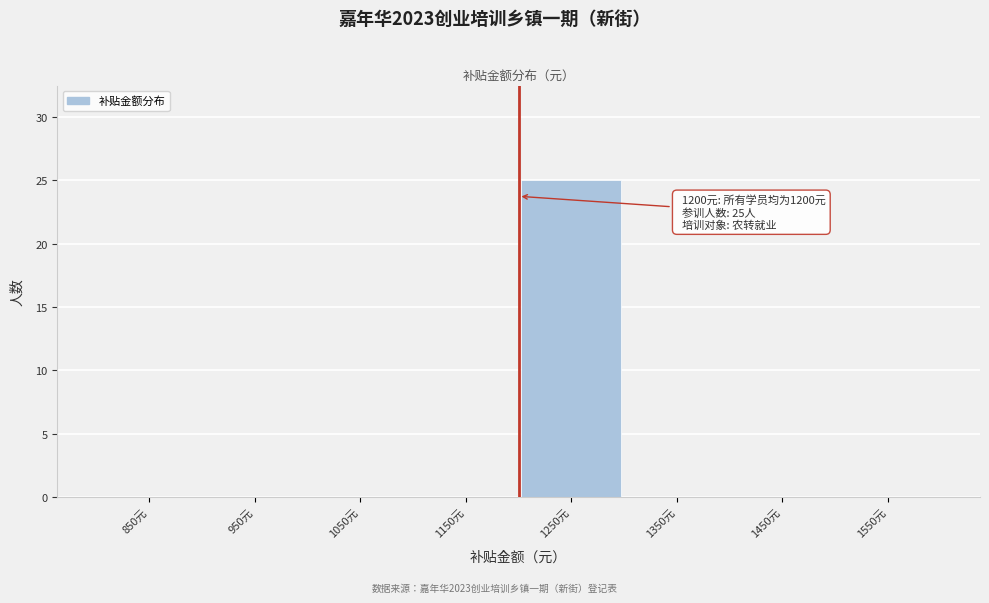

Which range on the x-axis has the tallest bar?

1200 to 1300